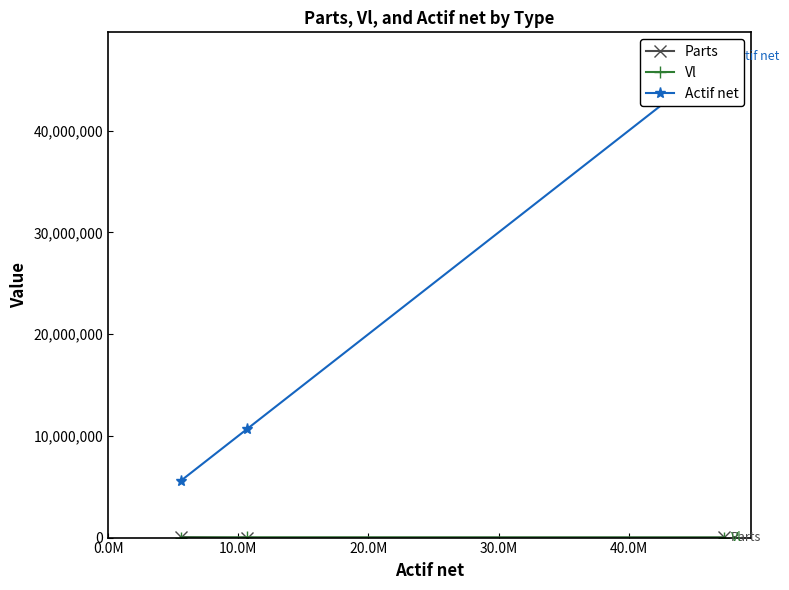

What is the label of the 2nd point from the right?

10.0M